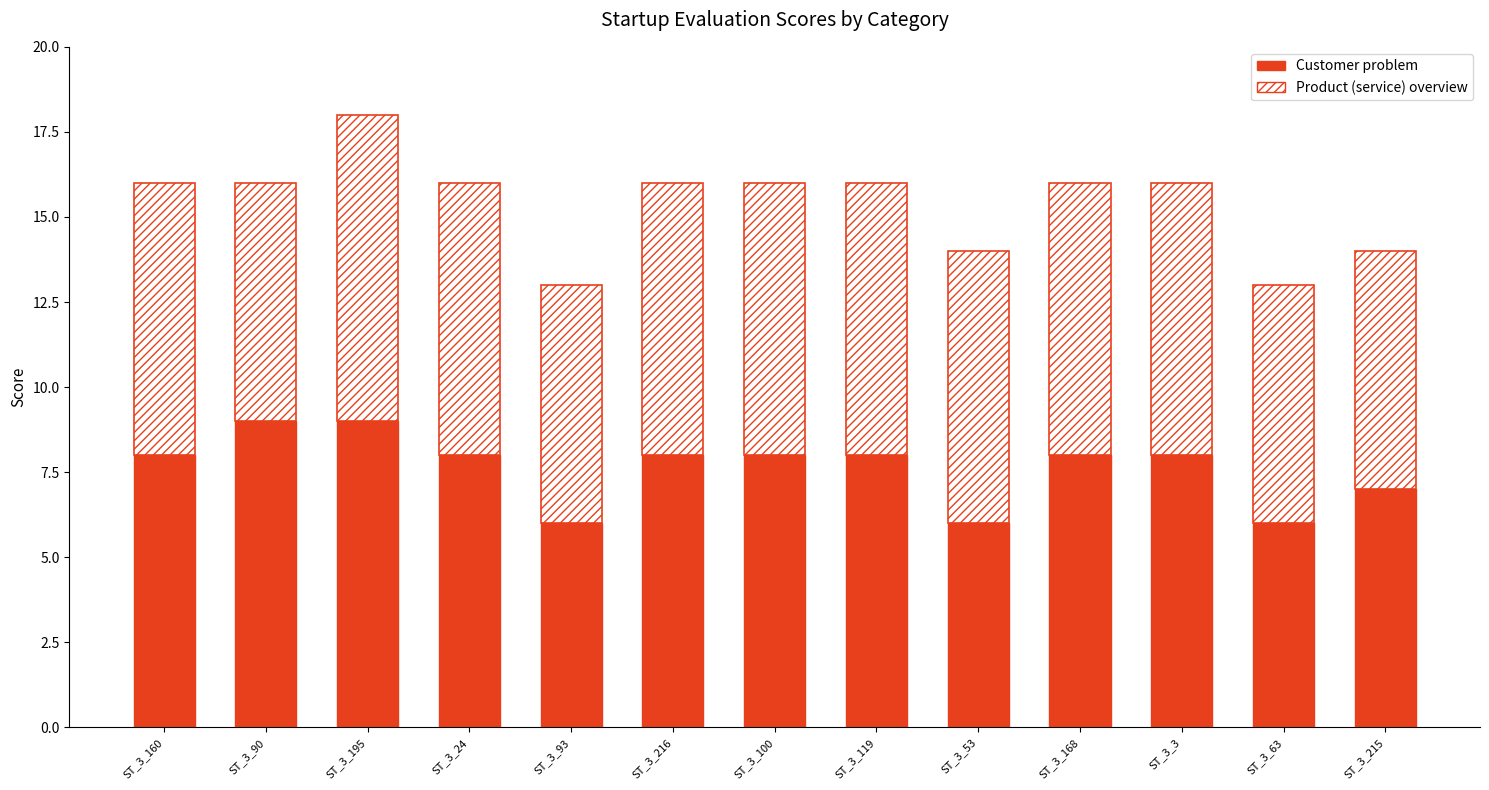

How many bars are there in total?

13